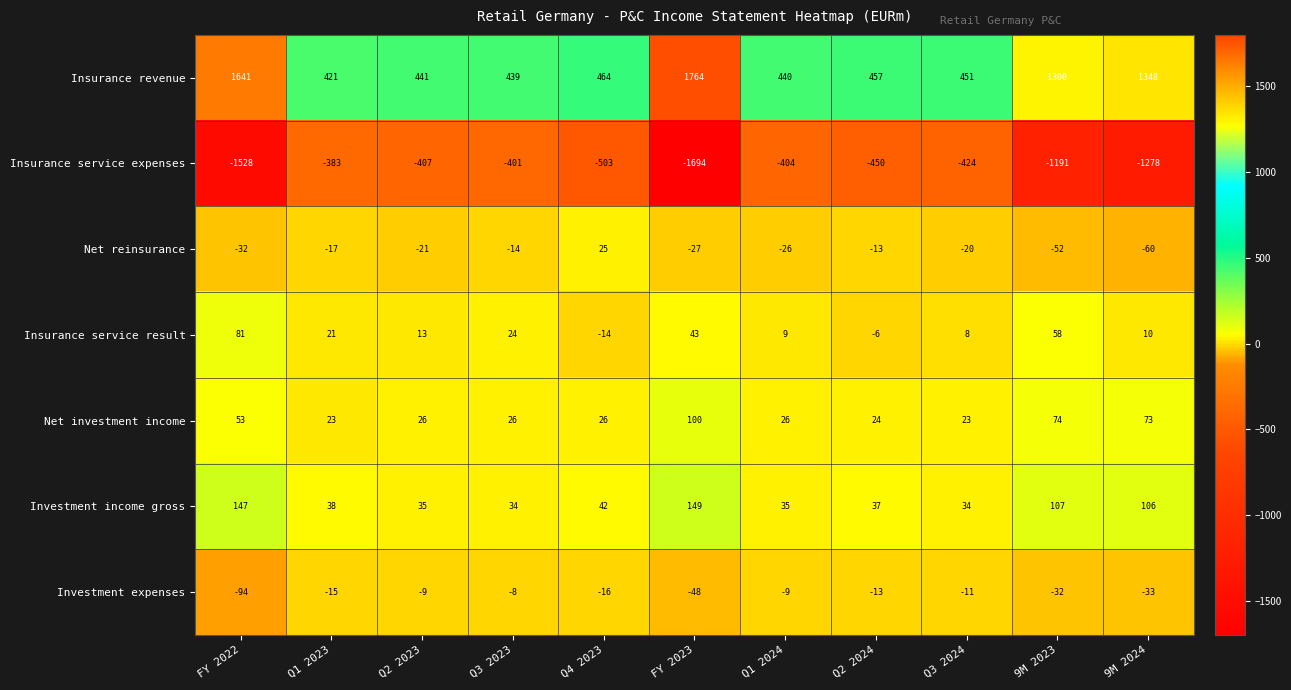

Between Q3 2024 and 9M 2024, which series saw the biggest shift?

Insurance revenue